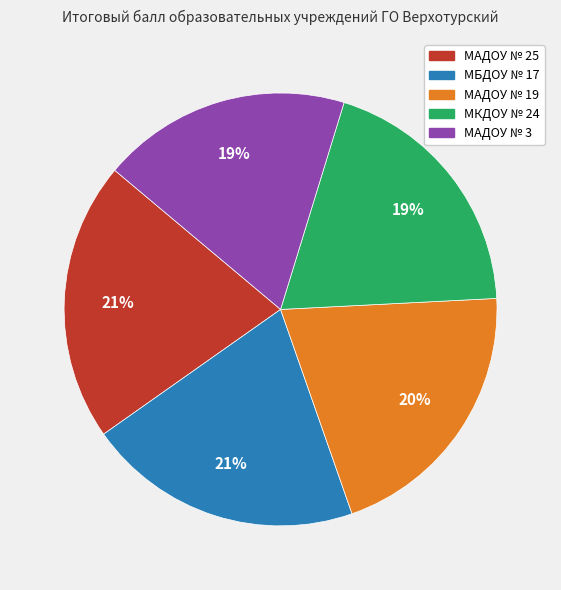

Does МАДОУ № 19 account for over 50% of the chart?

No